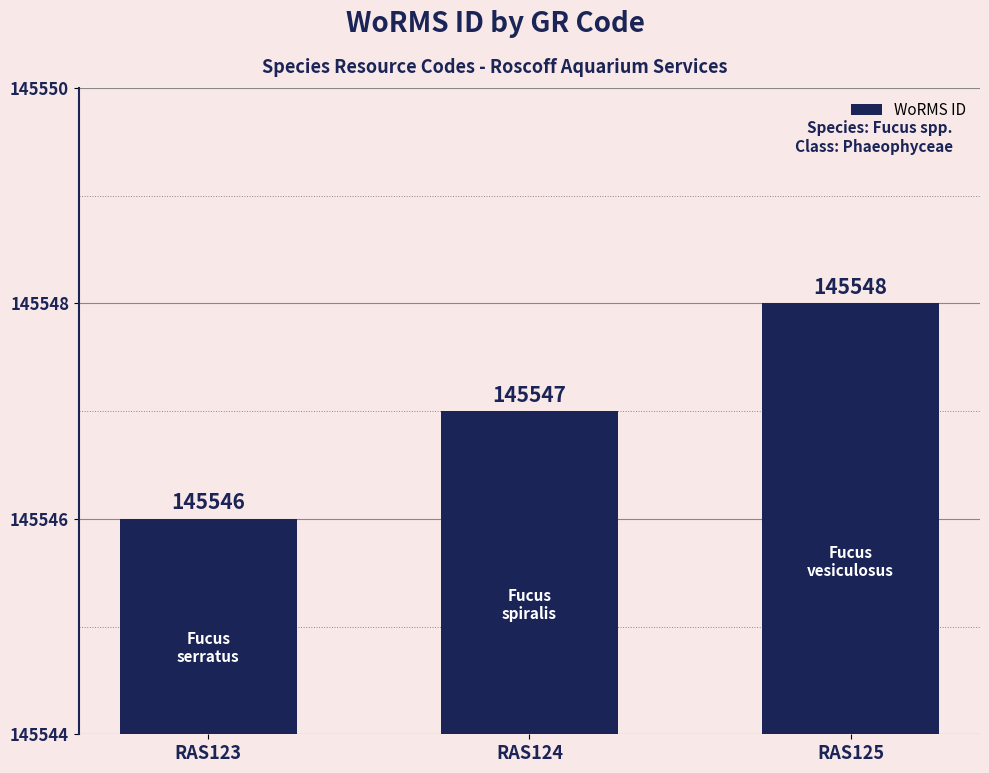

What is the sum of all values?

436641